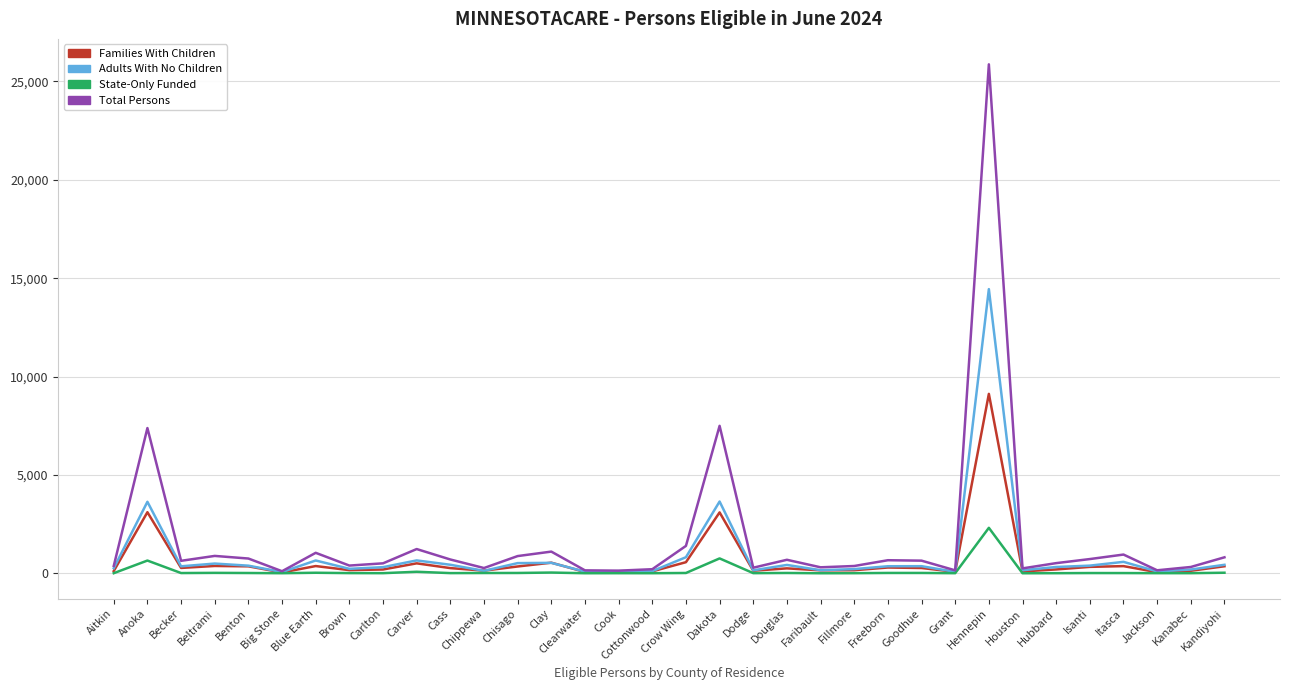

How many distinct data groups are displayed?

4